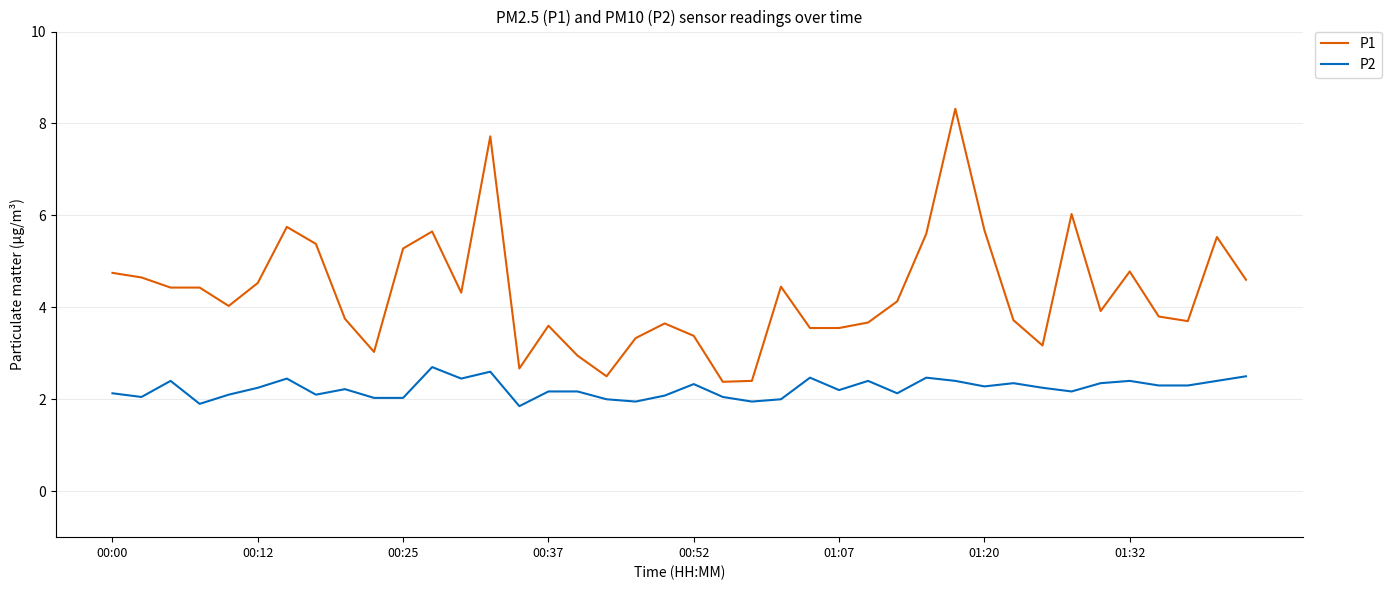

Which series has the largest range (max minus min)?

P1